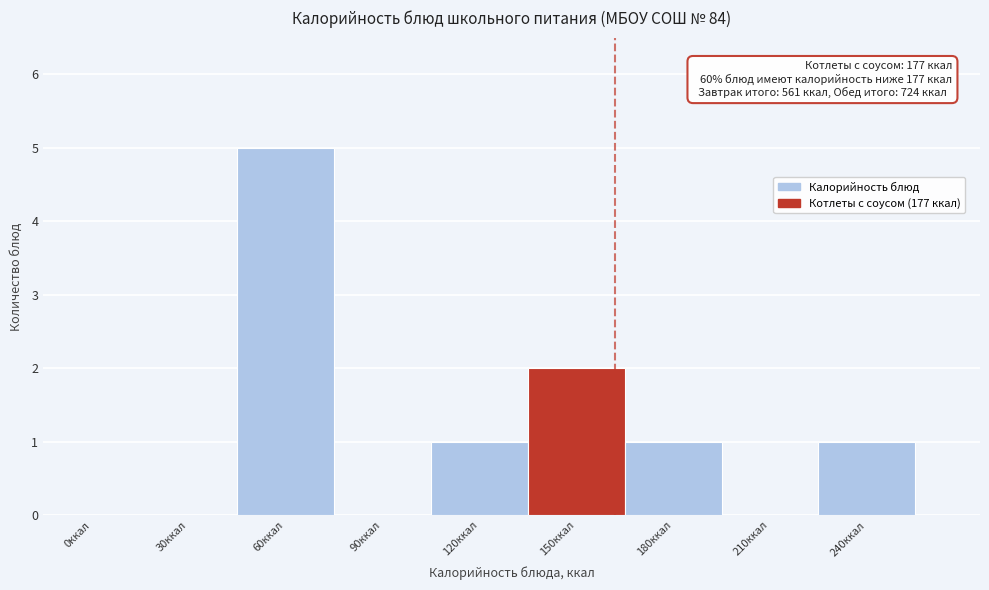

Reading left to right, transcribe all the data shown in this chart.

0ккал=0	30ккал=0	60ккал=5	90ккал=0	120ккал=1	150ккал=2	180ккал=1	210ккал=0	240ккал=1